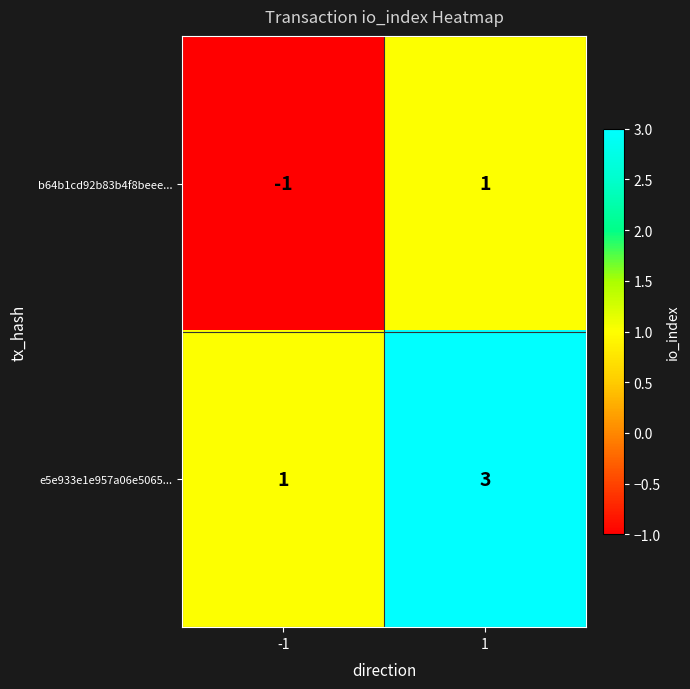

What is the greatest value displayed?

3